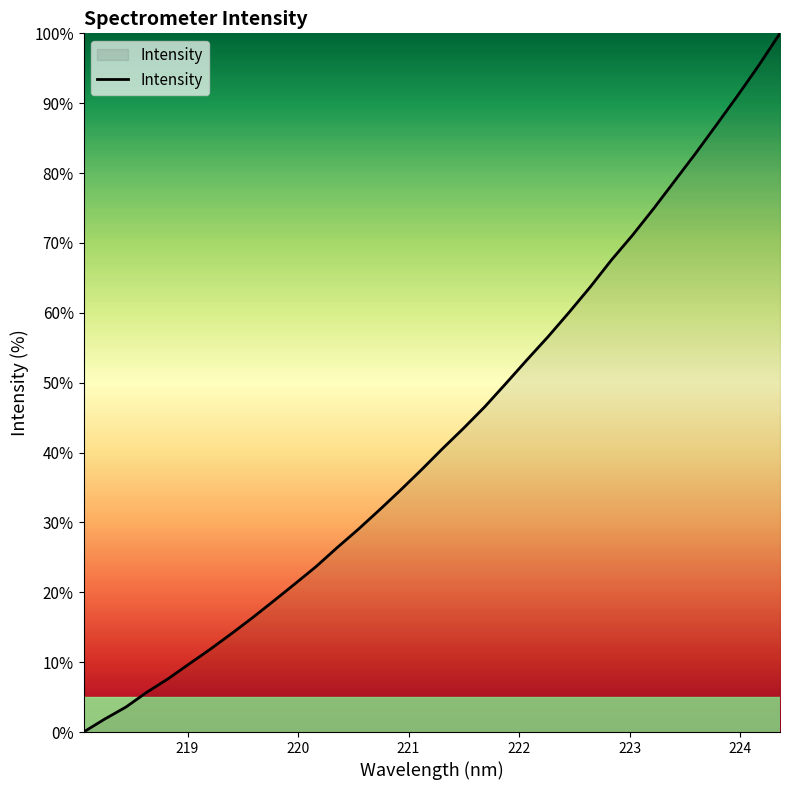

What is the difference between the maximum and minimum values?

100.0